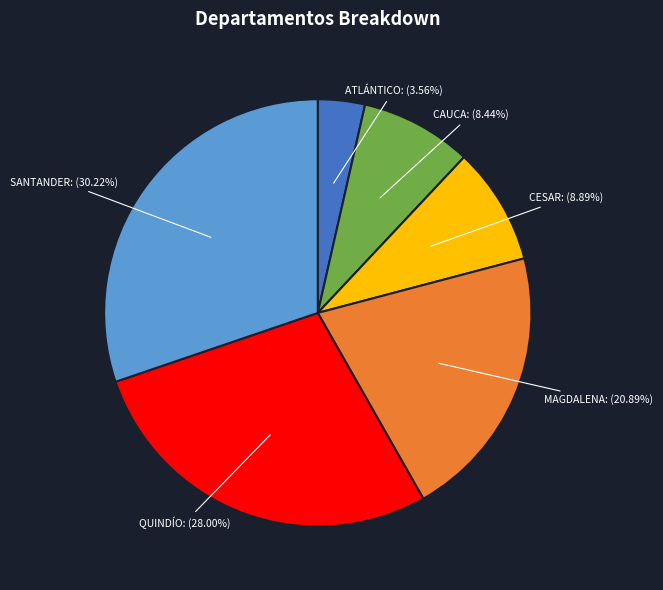

To the nearest percent, what is the difference between the MAGDALENA and SANTANDER slice percentages?

9%